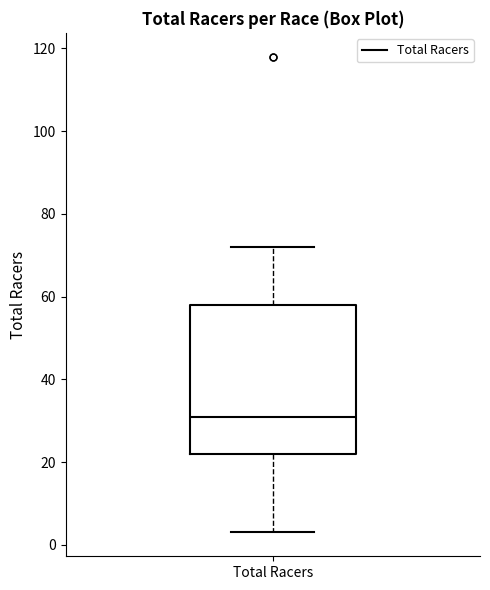

Read this box plot against the y-axis: the position of the median line, the range covered by the box, and the ends of both whiskers. The values are not printed on the chart, so give them approximately, as read against the axis.

median 32, box 22 to 58, whiskers 4 to 72